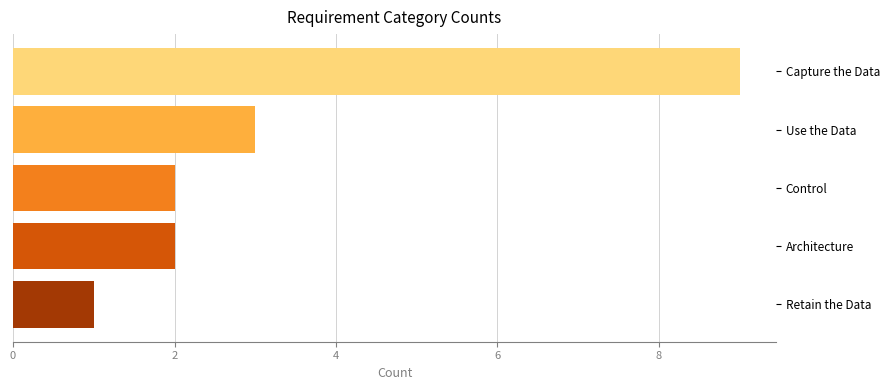

What is the greatest value displayed?

9